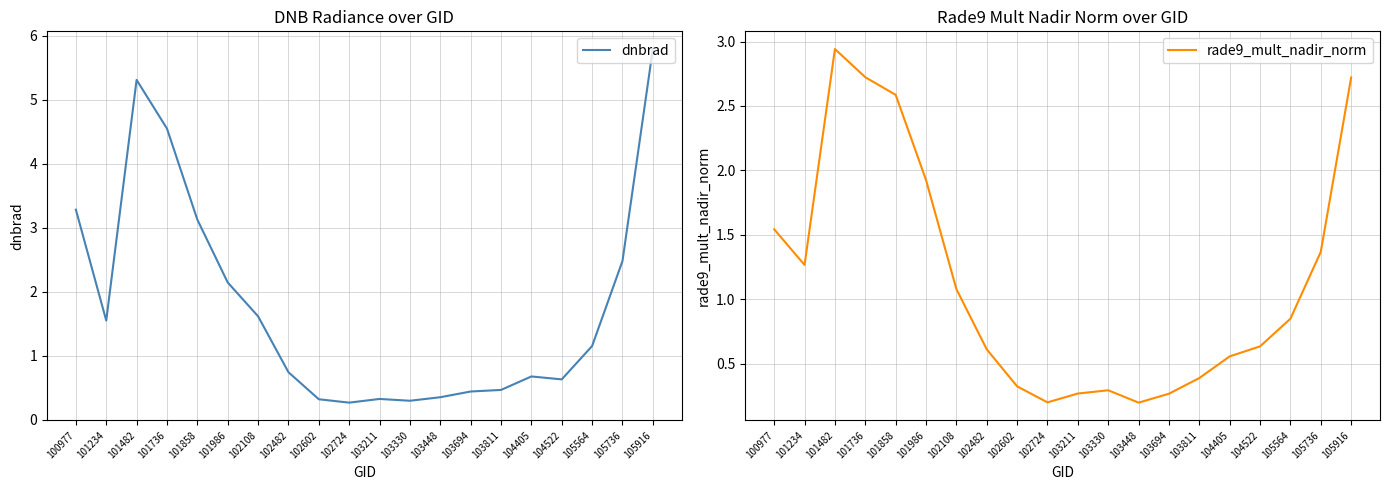

Where is the first local maximum for rade9_mult_nadir_norm?

101482